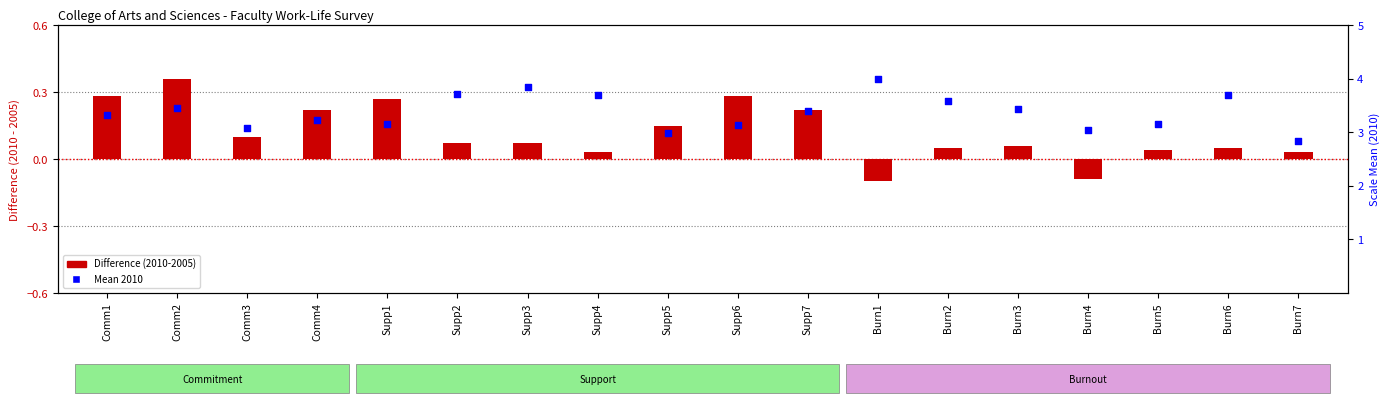

Which series has the widest spread of Y values?

Mean 2010